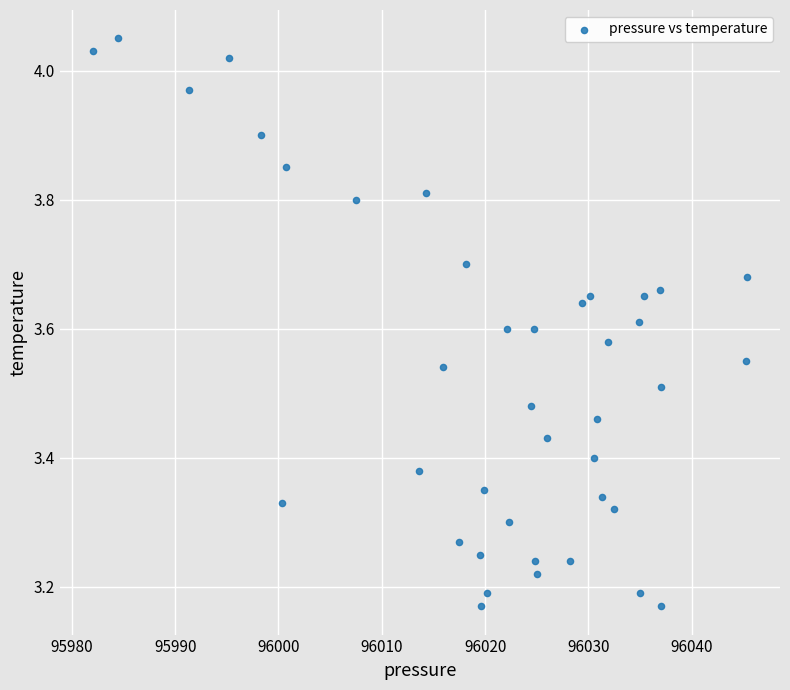

What is the range of X values (max minus min)?

63.4